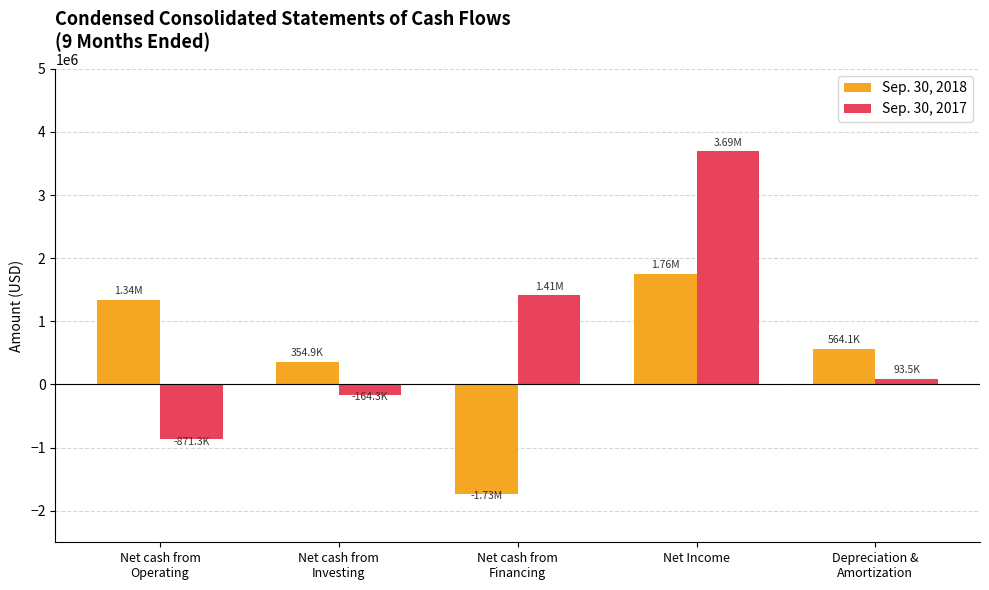

What is the sum of the Sep. 30, 2018 values at Net Income and Net cash from
Investing?

2110656